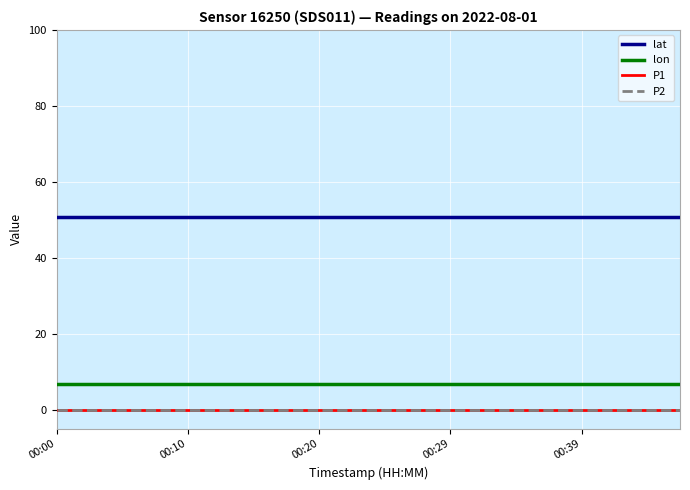

What is the greatest value displayed?

50.6